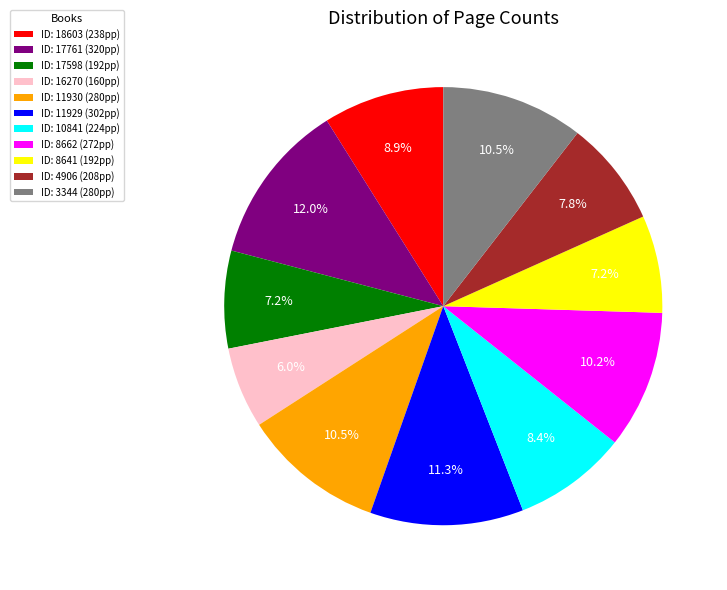

To the nearest percent, what is the difference between the largest and smallest slice percentages?

6%